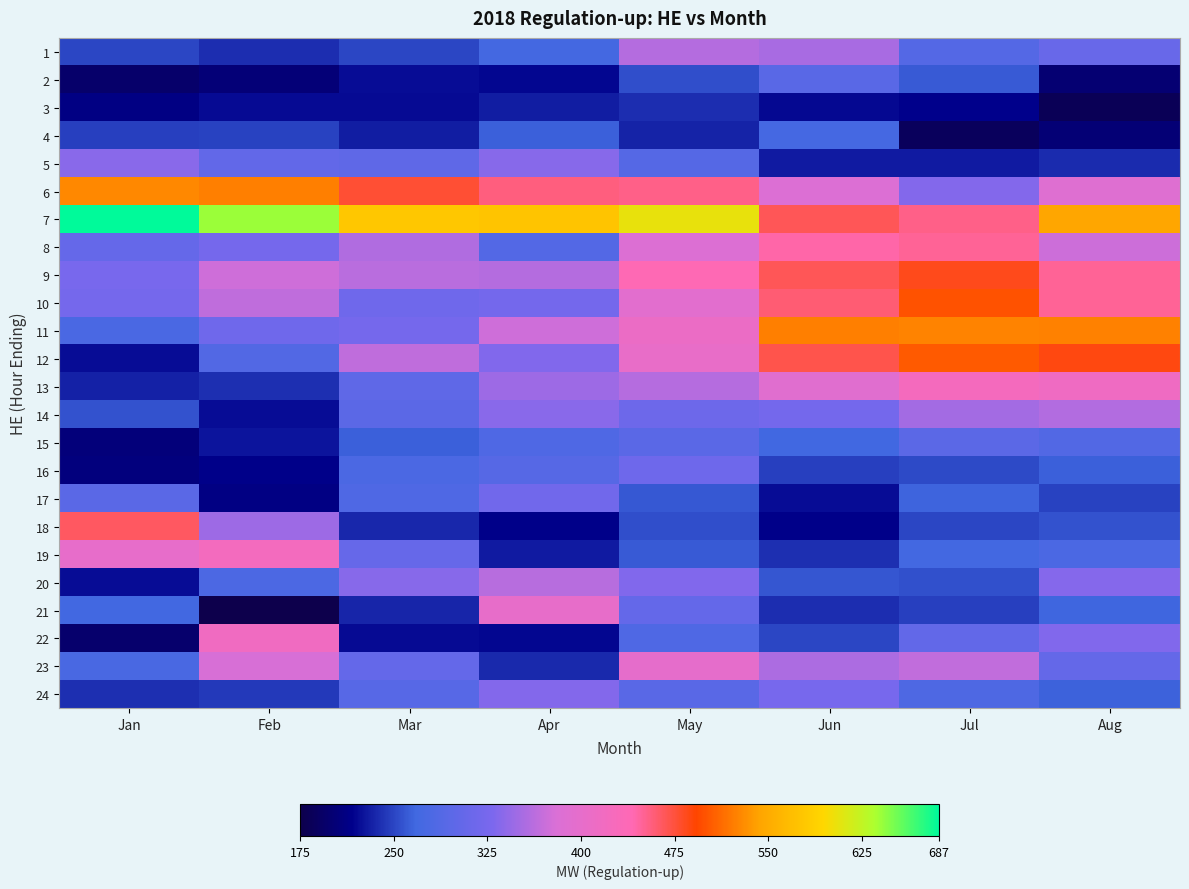

What is the minimum value shown in the chart?

175